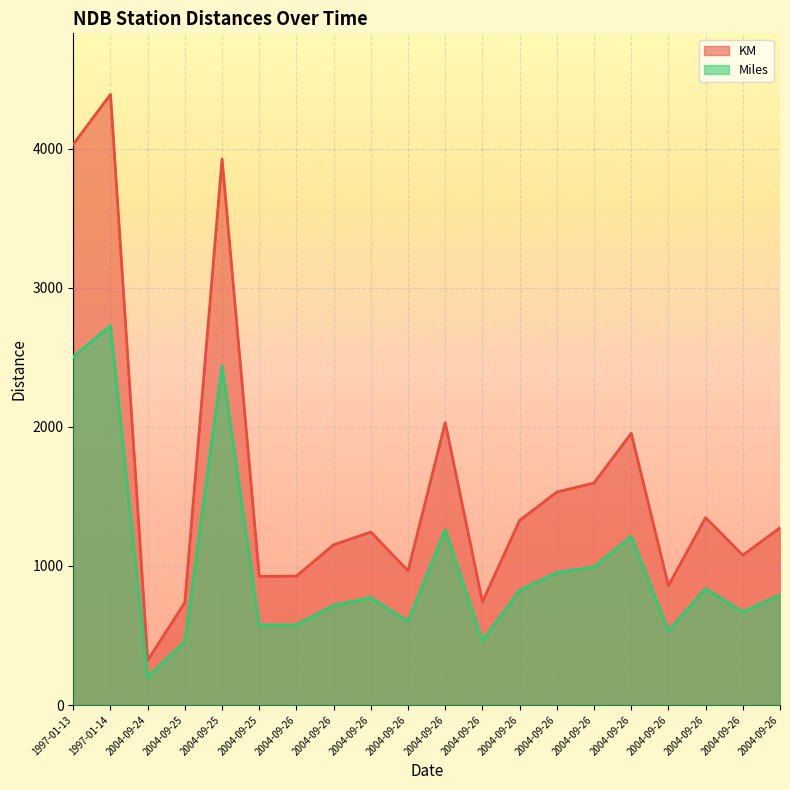

Rank the series at 2004-09-26 from lowest to highest value.

Miles, KM